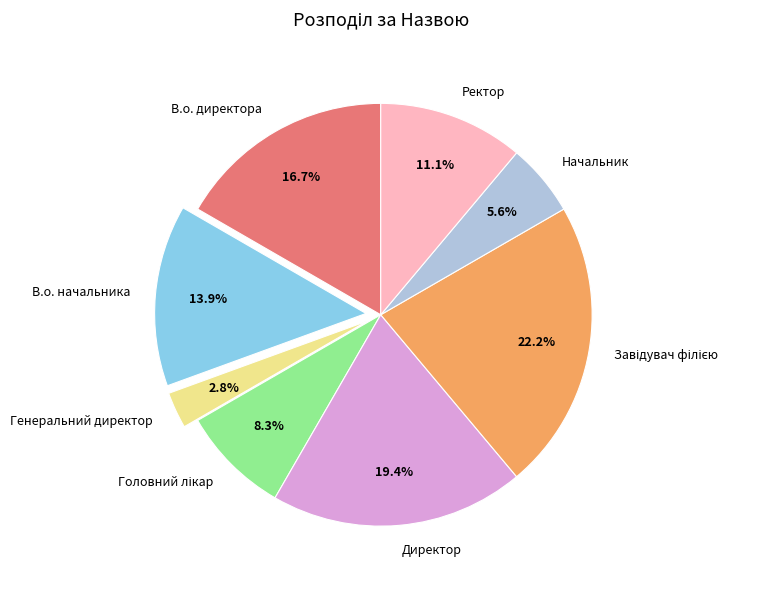

True or false: Начальник accounts for 11% of the total.

False